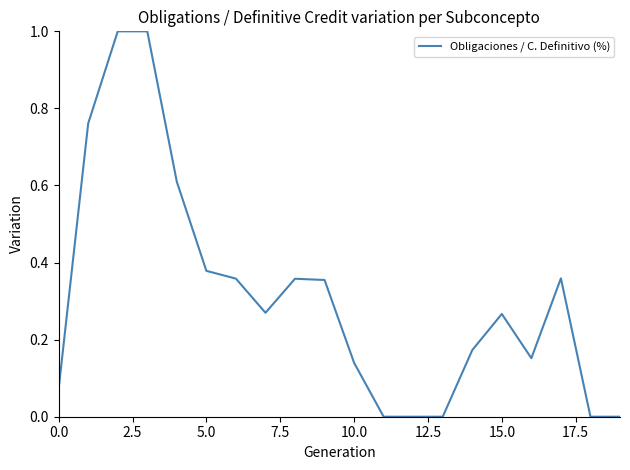

What is the maximum value shown in the chart?

1.0